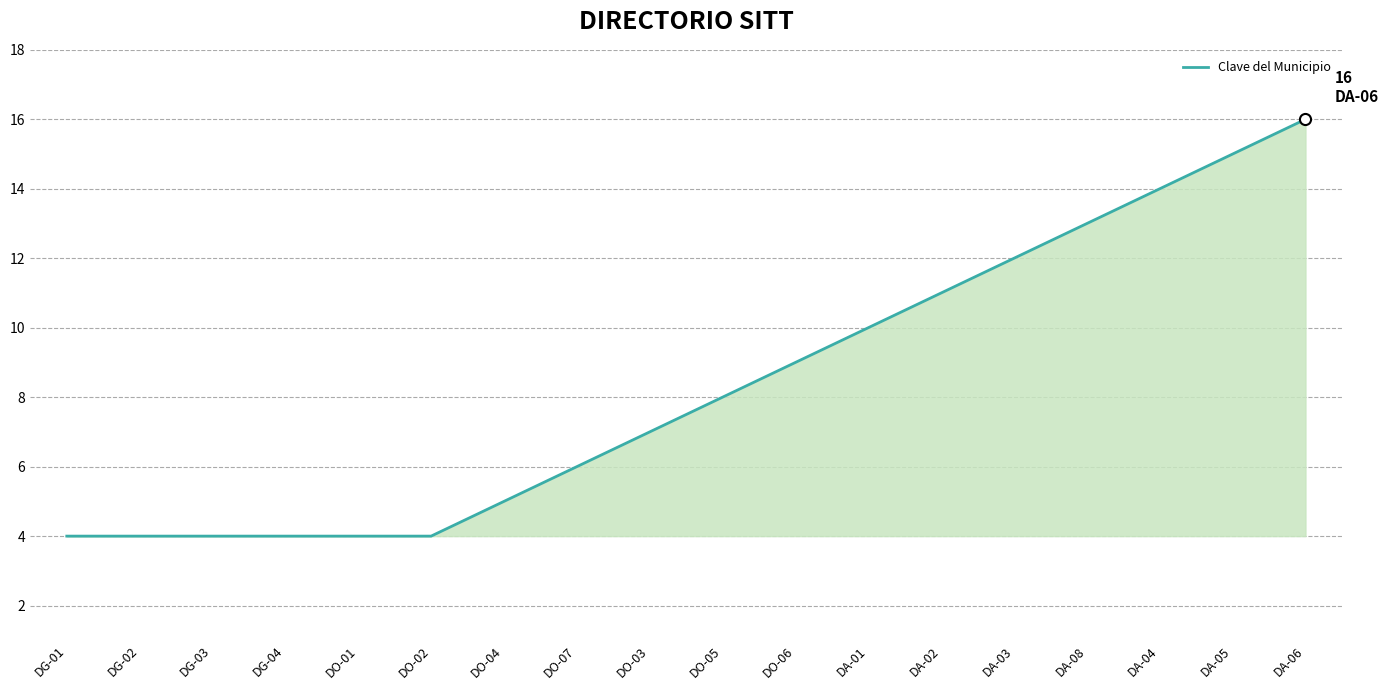

What position from the left is DA-05?

17